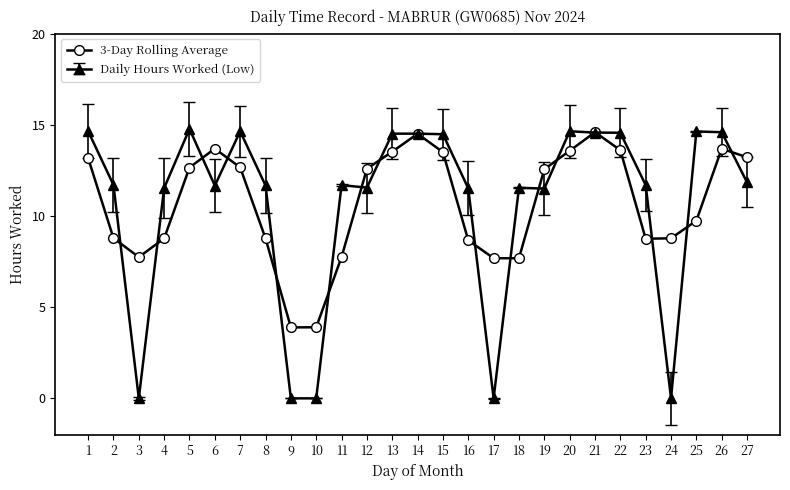

What is the value of the 3-Day Rolling Average point at the 19th from the left?

12.6